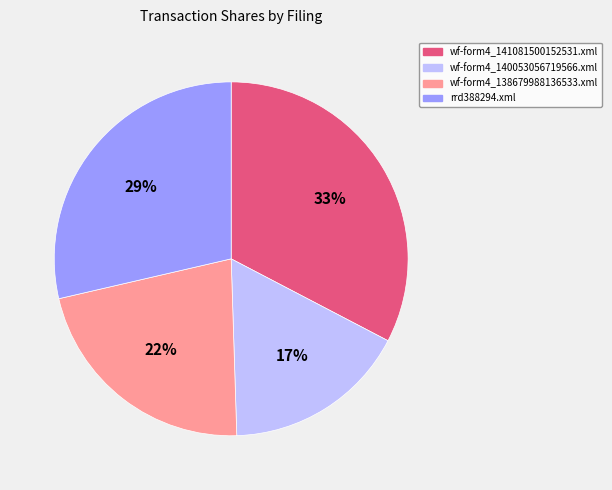

The wf-form4_140053056719566.xml slice represents 17% of the pie. True or false?

True